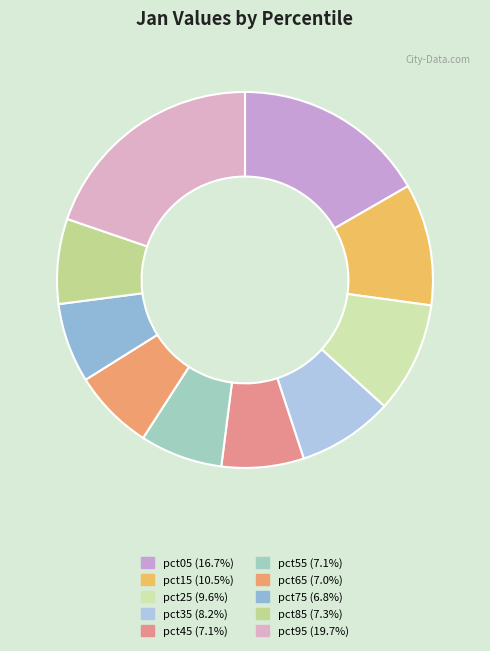

Count the number of slices in the pie.

10